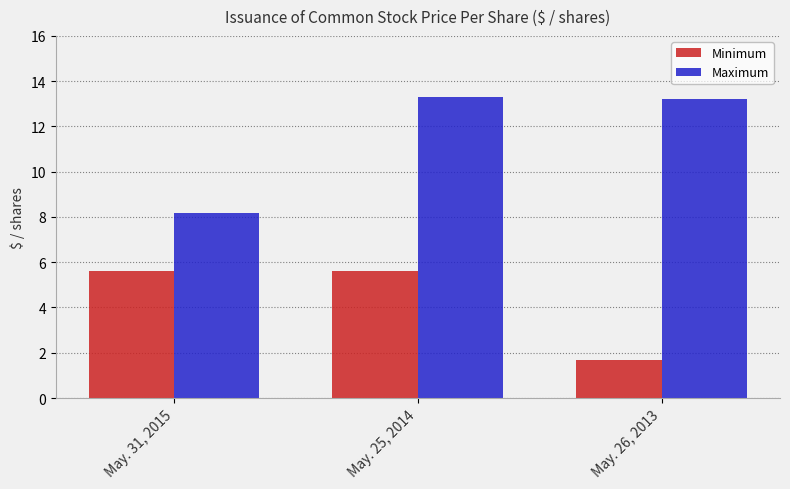

At which label is Minimum closest to 3?

May. 26, 2013